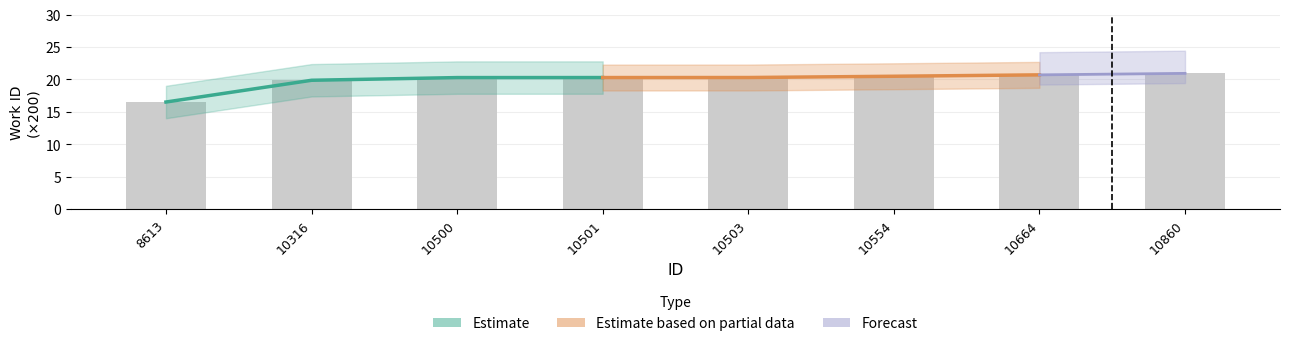

Which has a higher value, 10664 or 10860?

10860